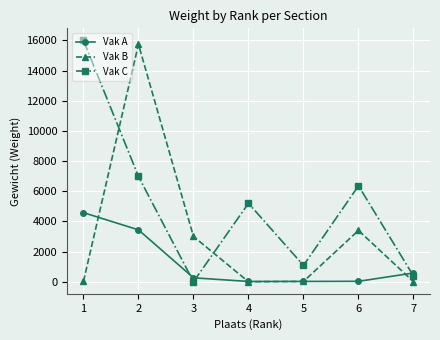

Between which two adjacent categories do Vak B and Vak A first intersect?

1 and 2